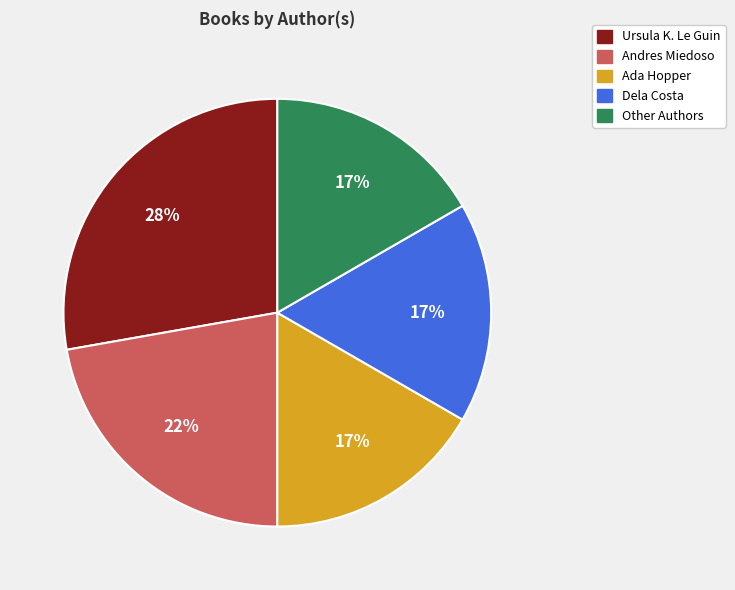

How many slices are in this pie chart?

5